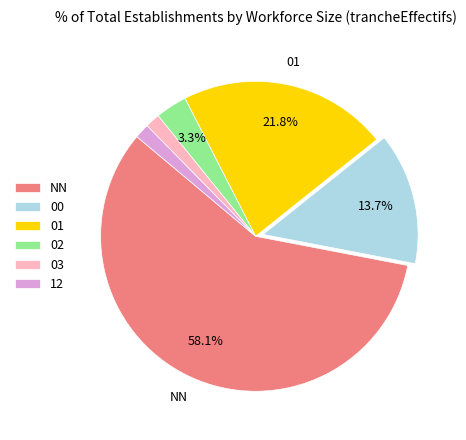

Which slice represents more than half of the pie?

NN